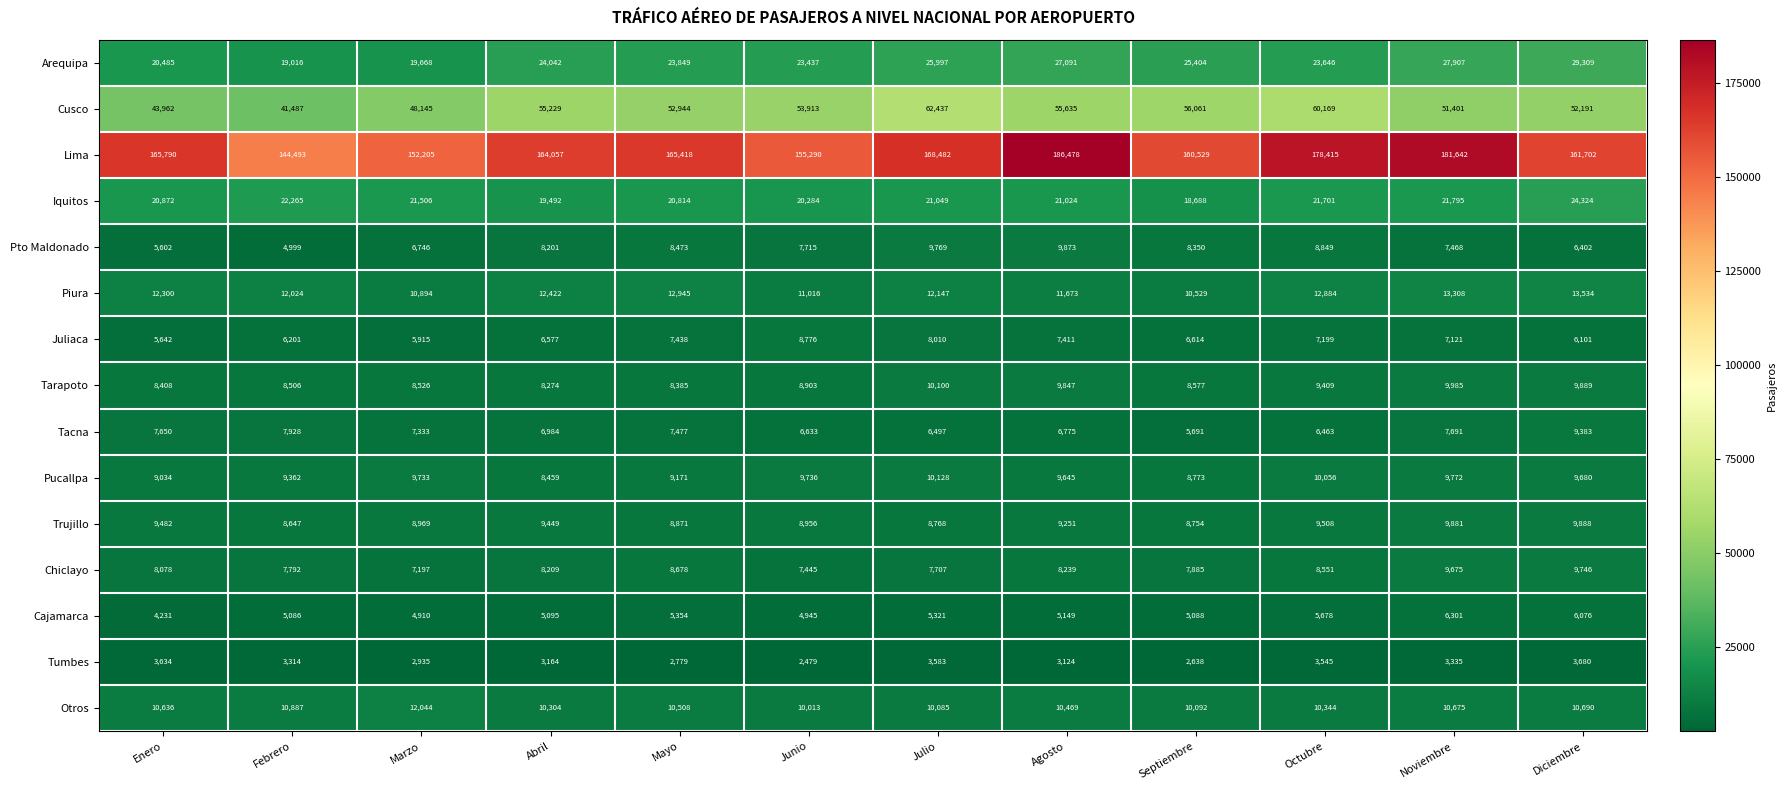

Between Marzo and Junio, which series saw the biggest shift?

Cusco